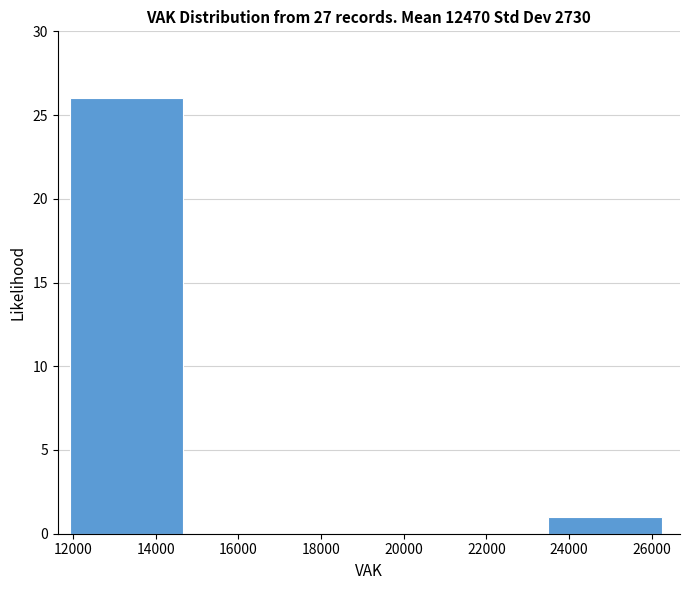

Over which range of the x-axis is the bar tallest?

12000 to 14800